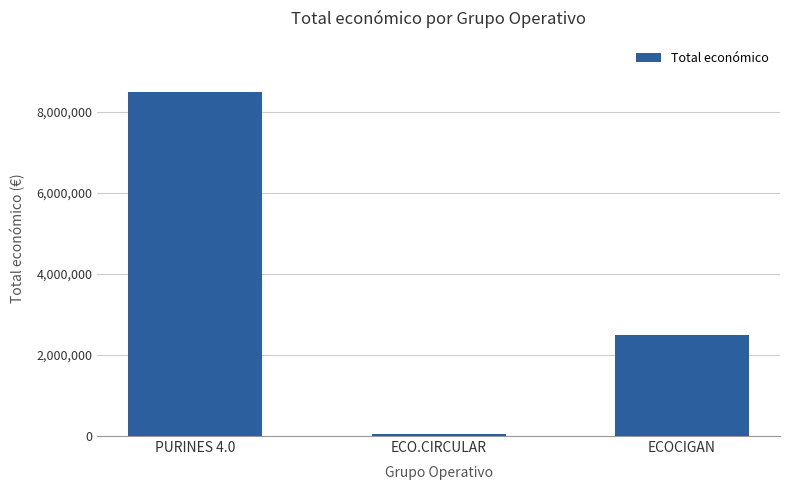

Which category has the highest value across all series?

PURINES 4.0